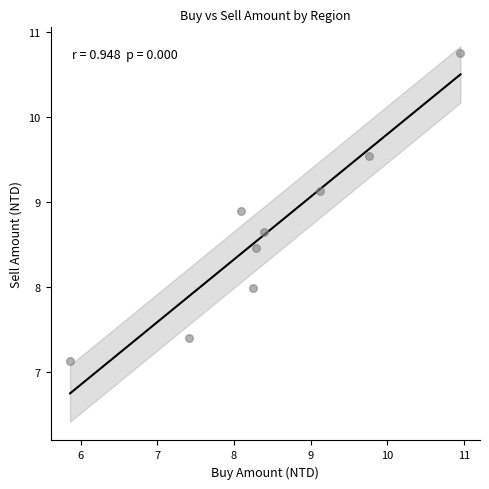

What is the average X value?

8.5